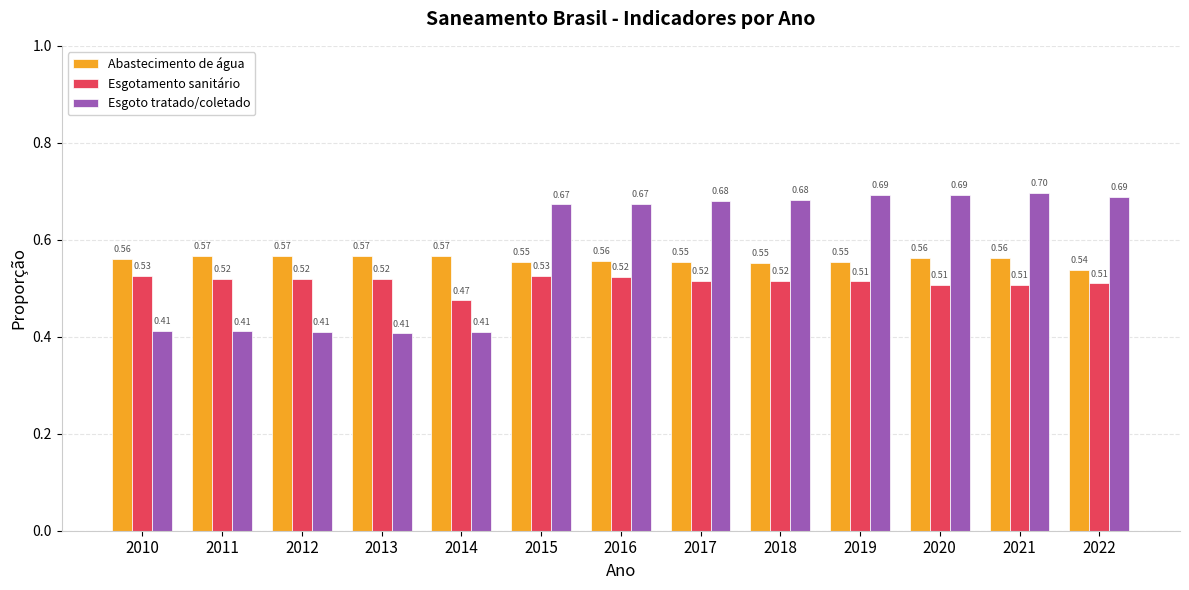

What are all the series names shown in the legend?

Abastecimento de água, Esgotamento sanitário, Esgoto tratado/coletado